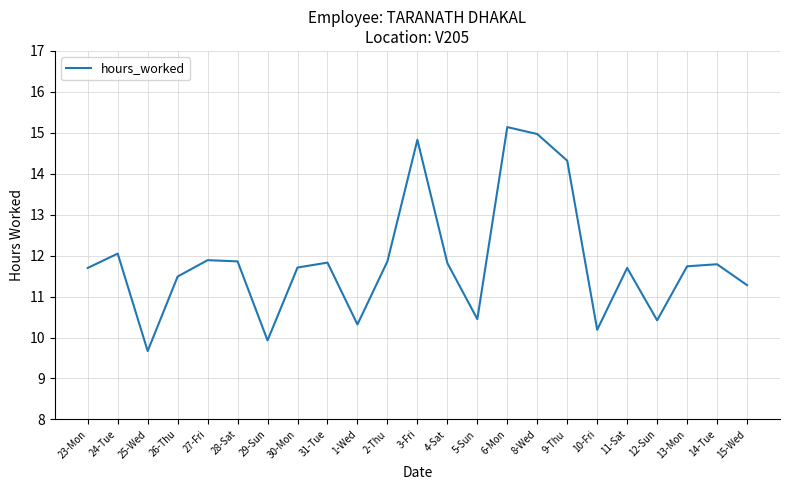

Read the value at 30-Mon.

11.7